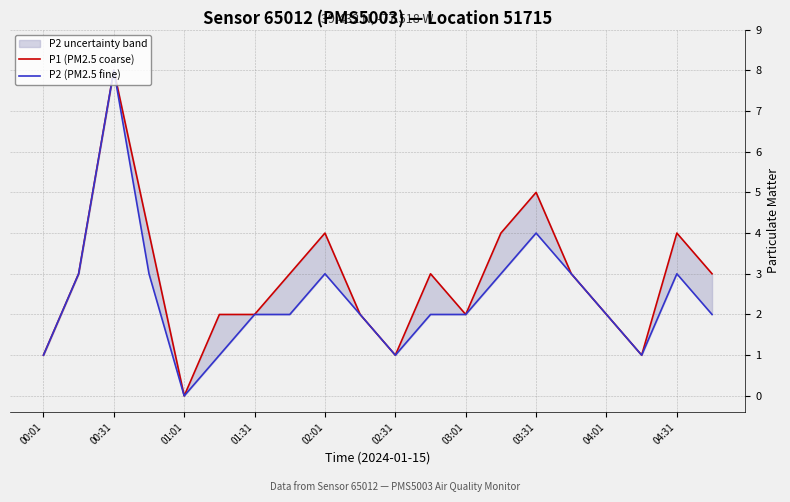

How many data points in P2 (PM2.5 fine) are above 2?

8